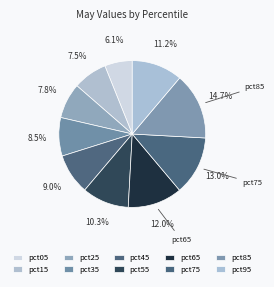

Which slice is the smallest?

pct05